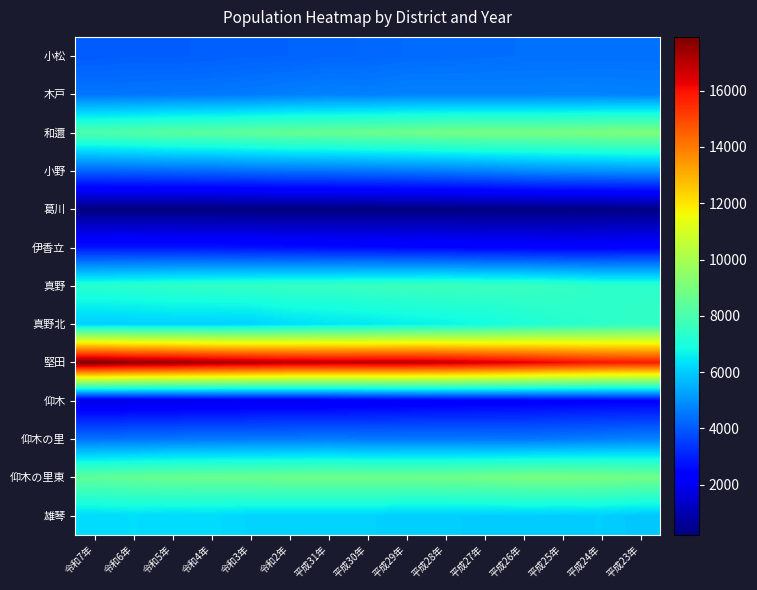

Between 令和2年 and 令和4年, which is larger?

令和2年